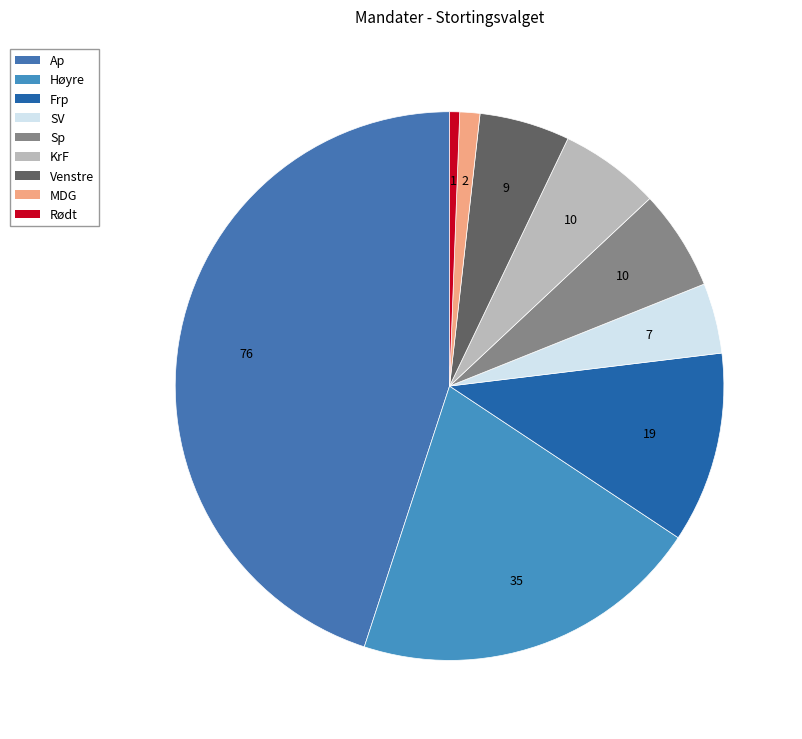

What is the change in value from Frp to KrF?

-9